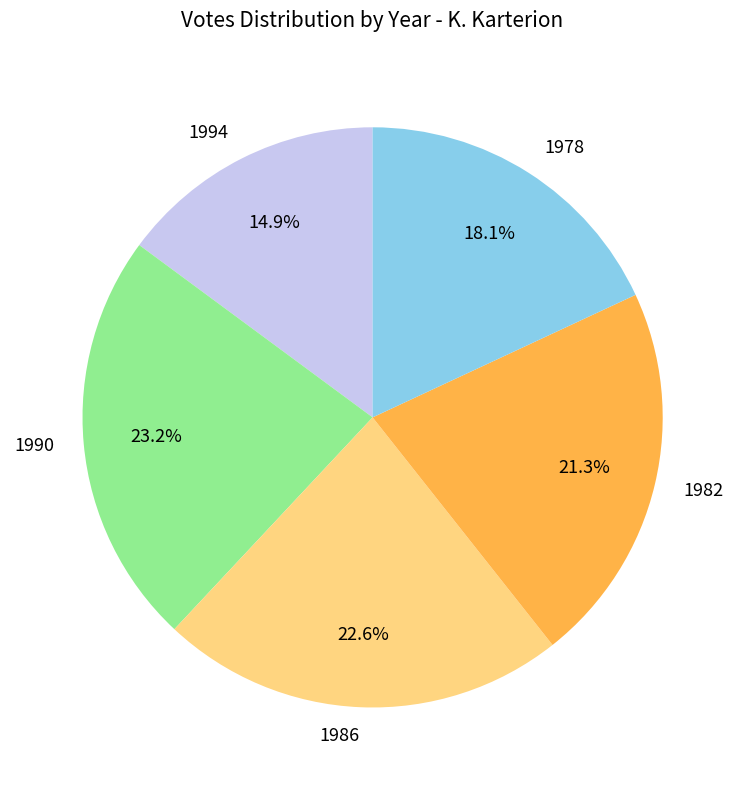

Rank the categories by value from lowest to highest.

1994, 1978, 1982, 1986, 1990